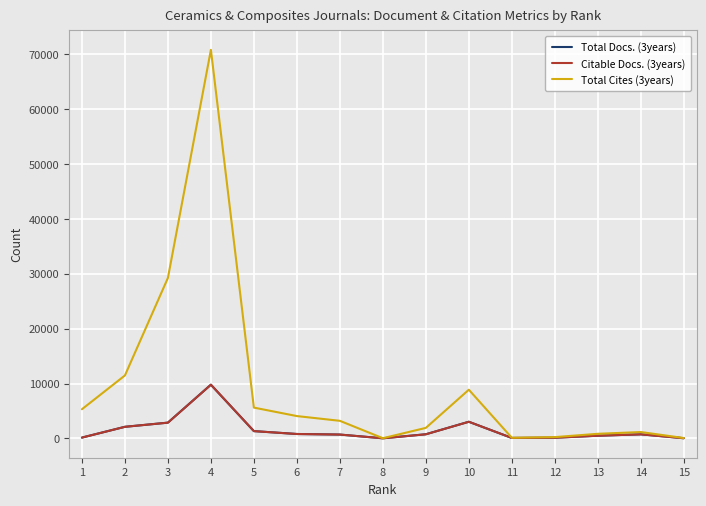

Which series has the largest total across all categories?

Total Cites (3years)